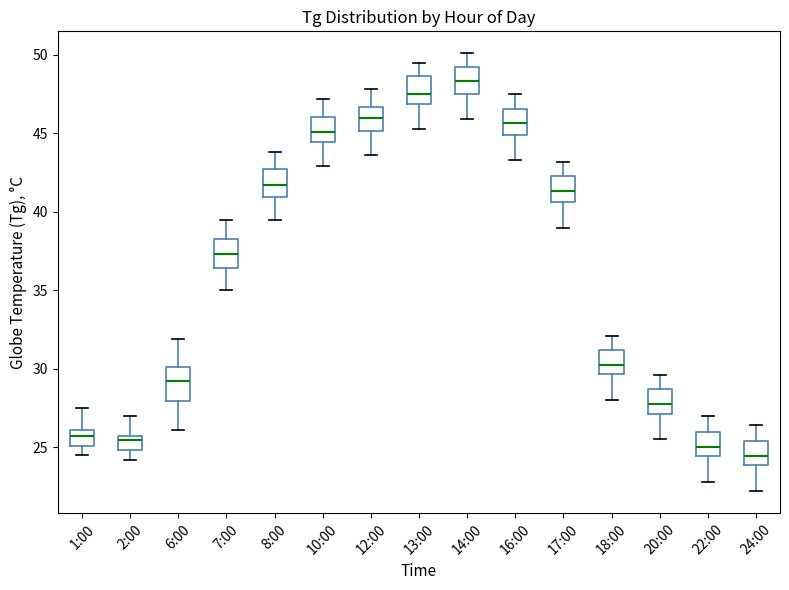

Reading left to right, transcribe this box plot: for each box, give where its median line is, the range the box spans, and where its two whiskers end, as read against the y-axis. The values are not printed on the chart, so give them approximately, as read against the axis.

1:00: median 26.0 (just below the box's upper edge), box 25.0 to 26.0, whiskers 24.5 to 27.5
2:00: median 25.5 (just below the box's upper edge), box 25.0 to 25.5, whiskers 24.0 to 27.0
6:00: median 29.0, box 28.0 to 30.0, whiskers 26.0 to 32.0
7:00: median 37.5, box 36.5 to 38.5, whiskers 35.0 to 39.5
8:00: median 41.5, box 41.0 to 43.0, whiskers 39.5 to 44.0
10:00: median 45.0, box 44.5 to 46.0, whiskers 43.0 to 47.0
12:00: median 46.0, box 45.0 to 46.5, whiskers 43.5 to 48.0
13:00: median 47.5, box 47.0 to 48.5, whiskers 45.5 to 49.5
14:00: median 48.5, box 47.5 to 49.0, whiskers 46.0 to 50.0
16:00: median 45.5, box 45.0 to 46.5, whiskers 43.5 to 47.5
17:00: median 41.5, box 40.5 to 42.5, whiskers 39.0 to 43.0
18:00: median 30.5, box 29.5 to 31.0, whiskers 28.0 to 32.0
20:00: median 28.0, box 27.0 to 28.5, whiskers 25.5 to 29.5
22:00: median 25.0, box 24.5 to 26.0, whiskers 23.0 to 27.0
24:00: median 24.5, box 24.0 to 25.5, whiskers 22.0 to 26.5